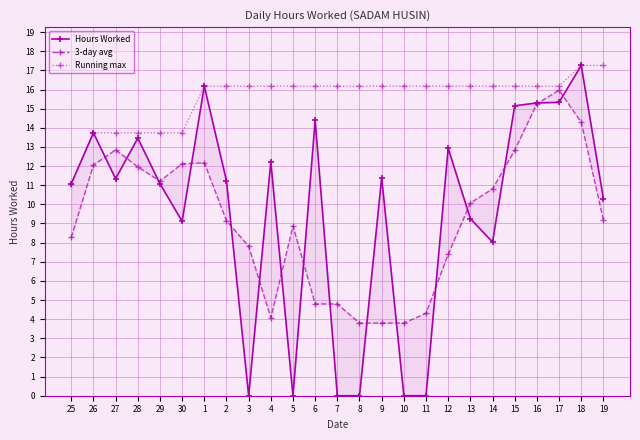

At which label does 3-day avg first exceed 9?

26